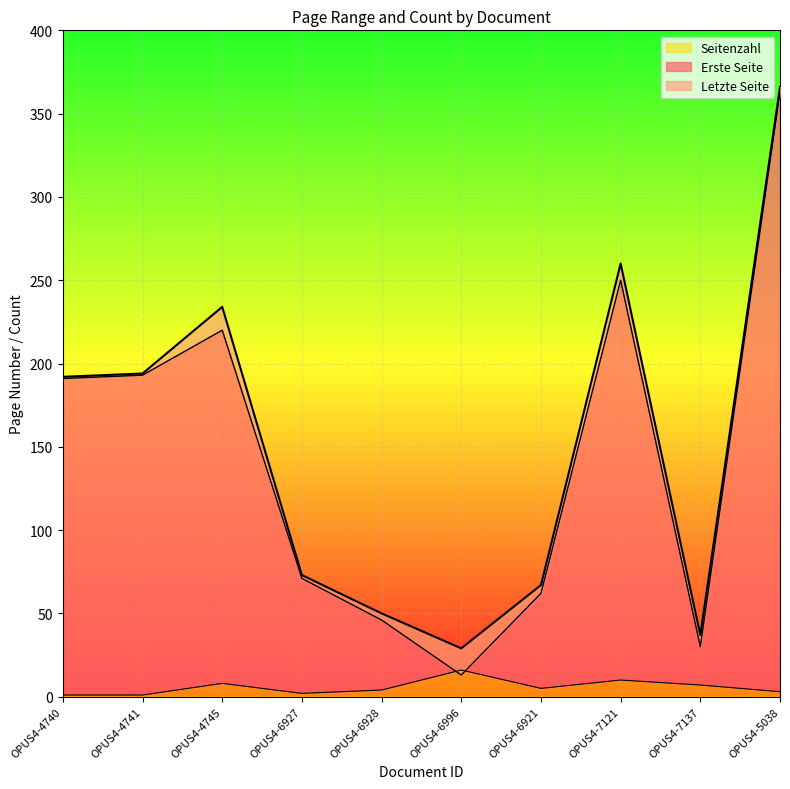

How many values in the Erste Seite series exceed 191?

4